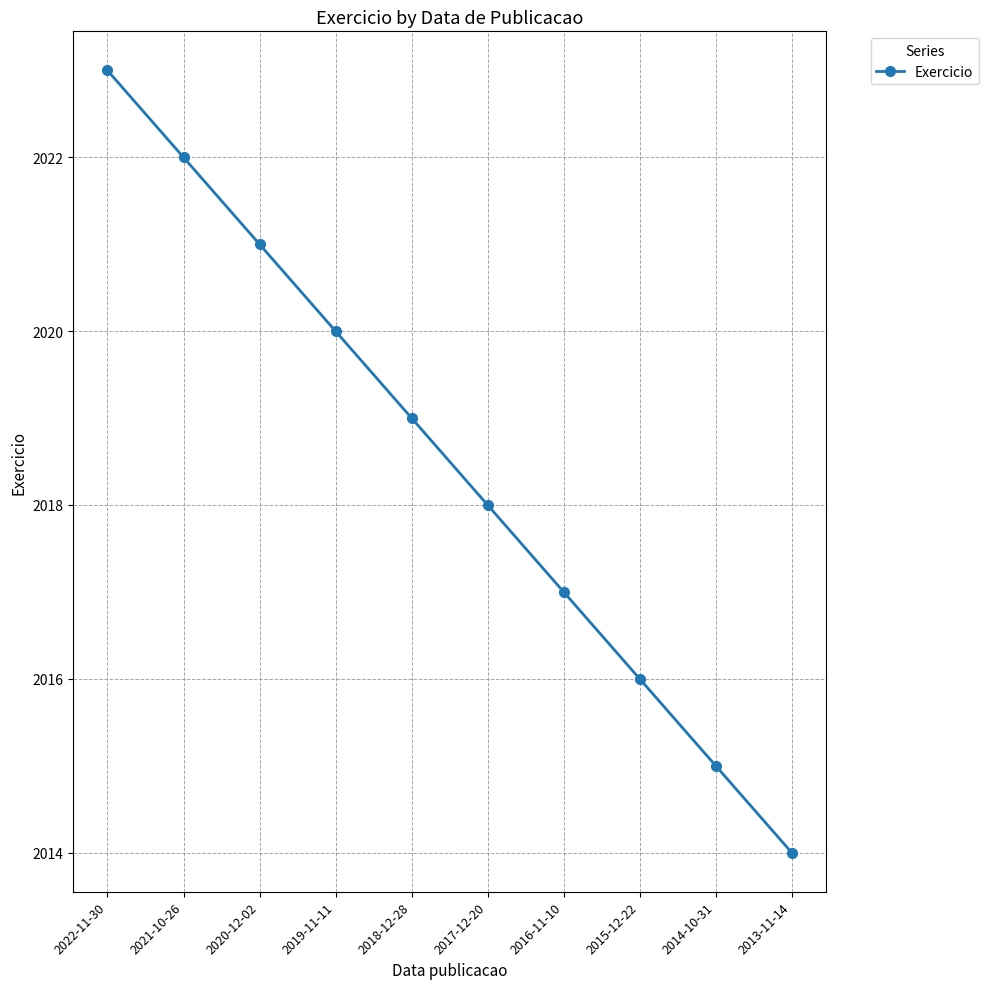

Rank the categories by value from highest to lowest.

2022-11-30, 2021-10-26, 2020-12-02, 2019-11-11, 2018-12-28, 2017-12-20, 2016-11-10, 2015-12-22, 2014-10-31, 2013-11-14